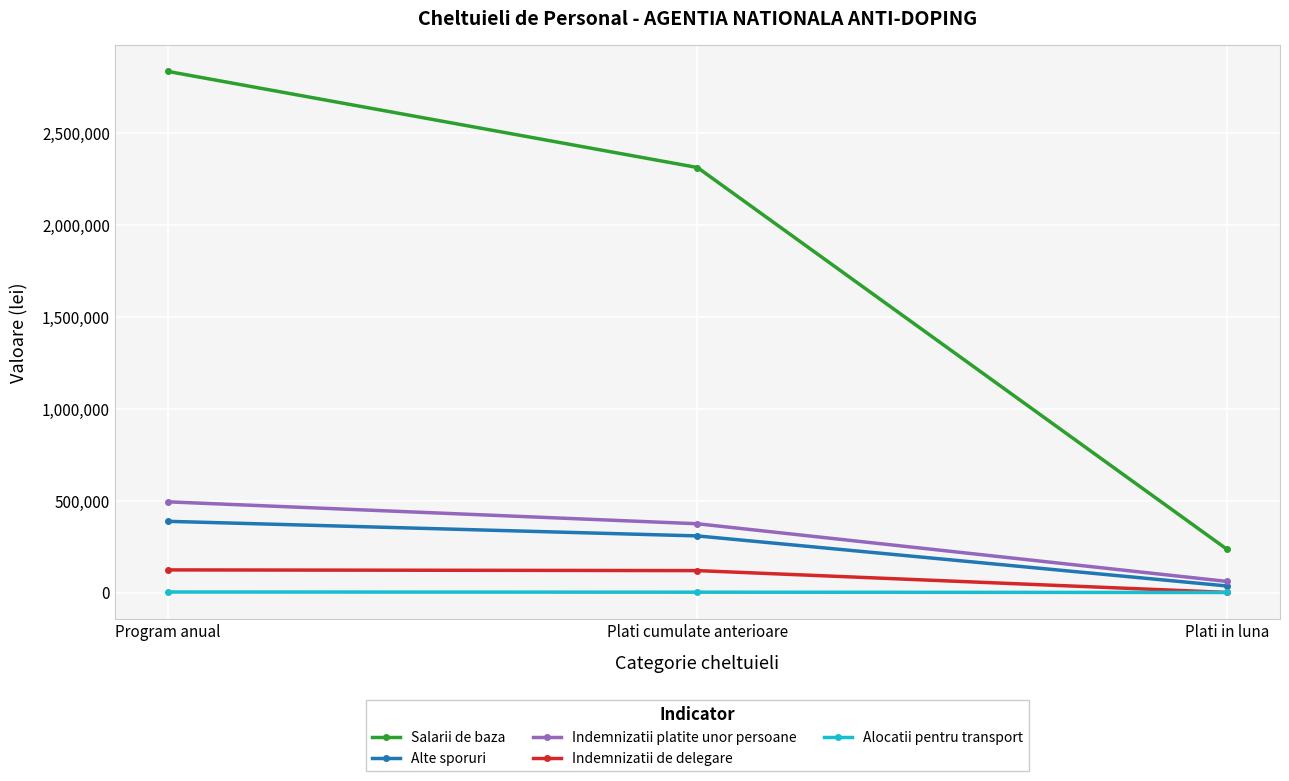

List the labels in order of Indemnizatii platite unor persoane value, smallest first.

Plati in luna, Plati cumulate anterioare, Program anual